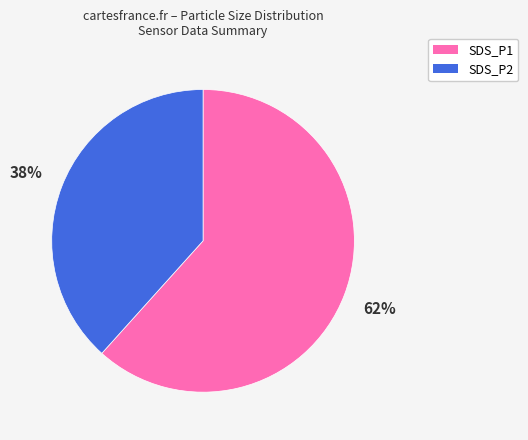

Is there any slice that represents more than half of the pie?

Yes